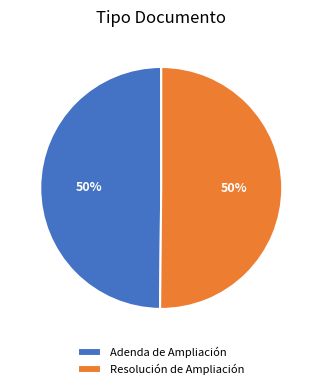

Combined, do Adenda de Ampliación and Resolución de Ampliación account for over 50%?

Yes